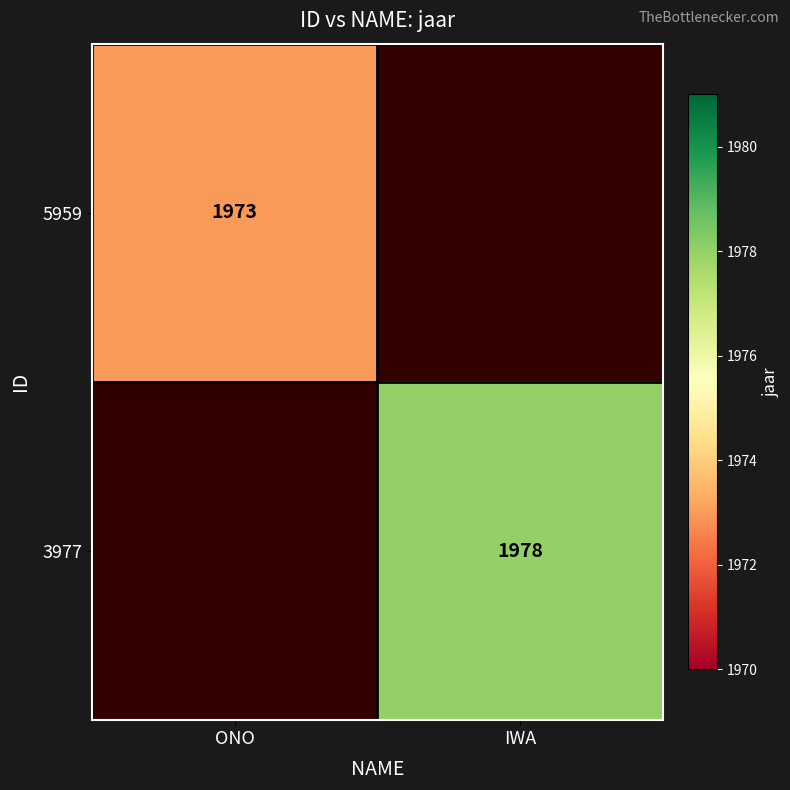

Is it true that 3977 equals 3170 at IWA?

False